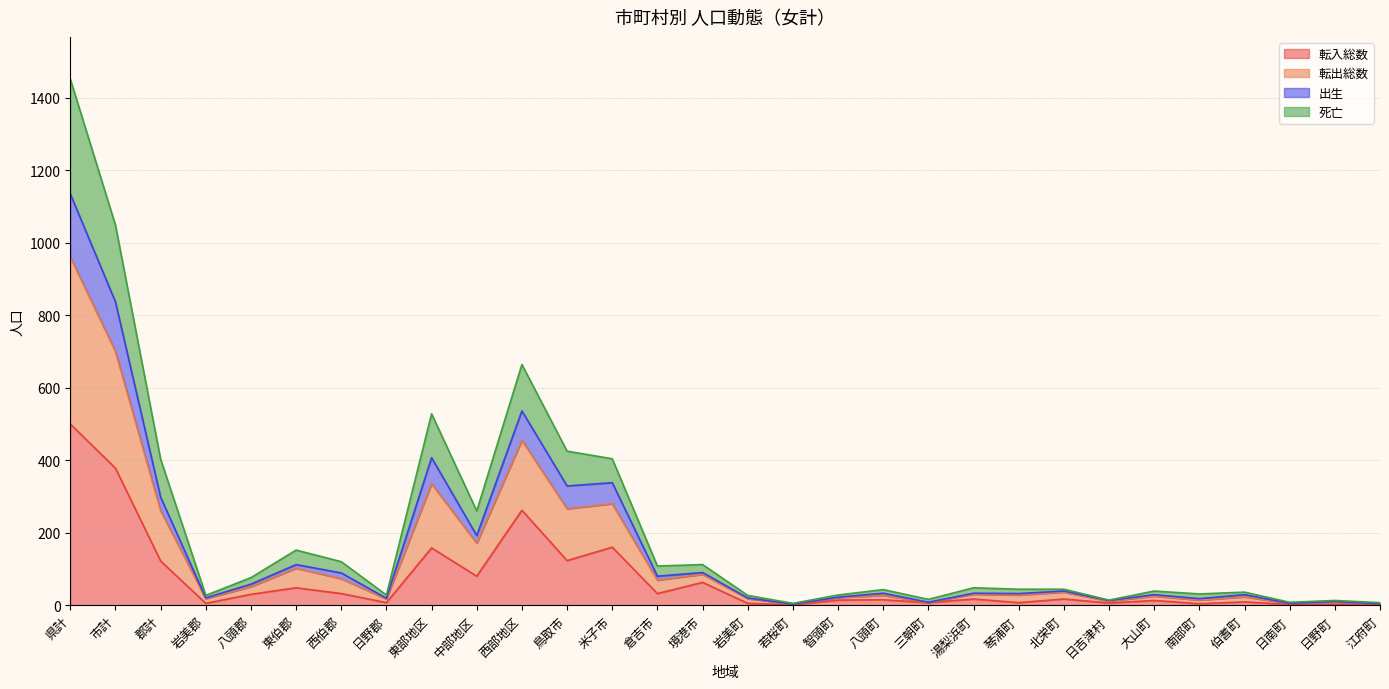

At which category is the sum across all series the highest?

県計